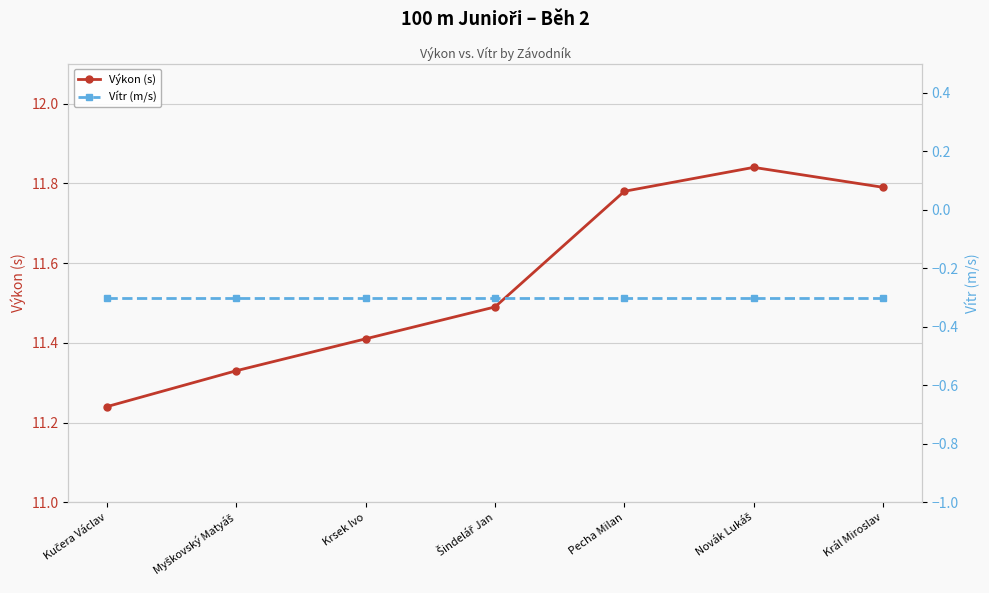

What is the difference between the maximum and minimum values in the Výkon (s) series?

0.6